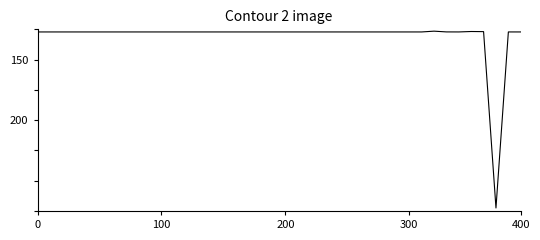

Is this an area chart (filled region under the line)?

No